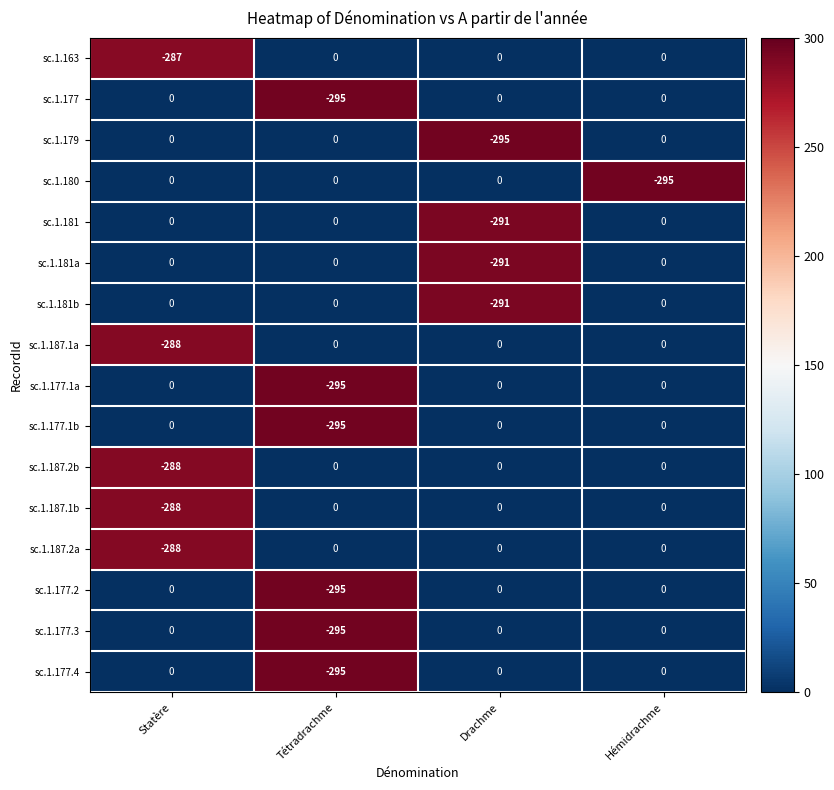

Which series has the largest total across all categories?

sc.1.163